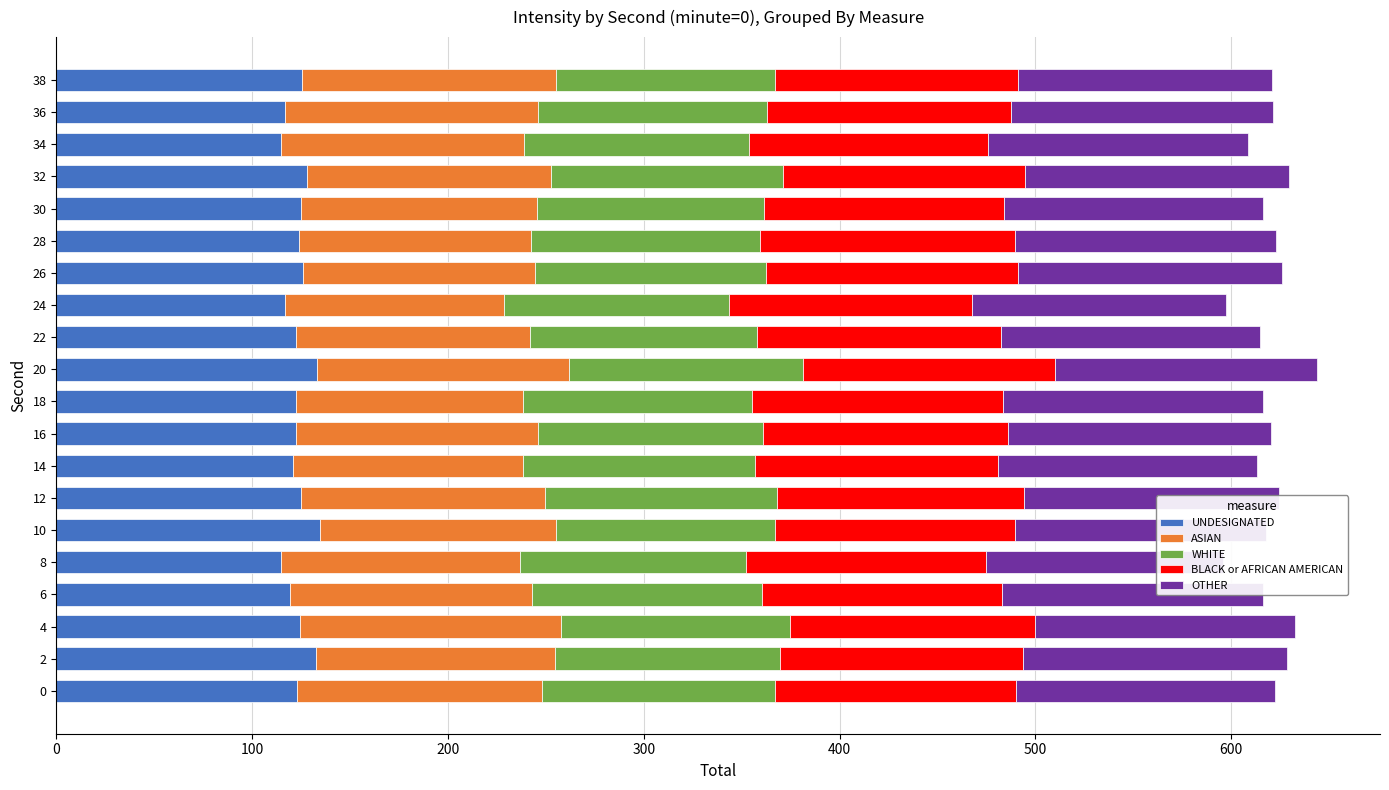

How many values in the ASIAN series exceed 123?

10